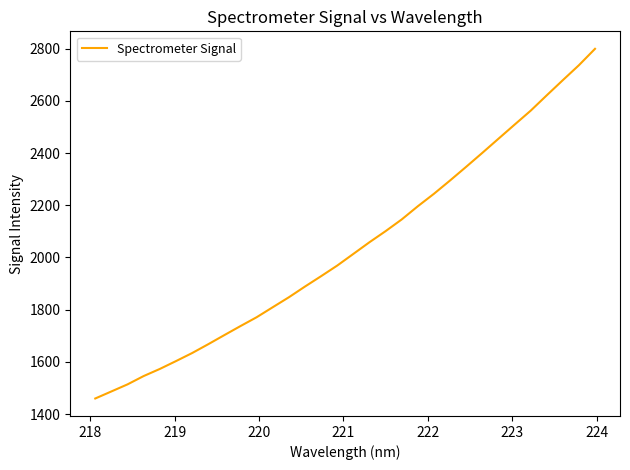

What is the greatest value displayed?

2799.2